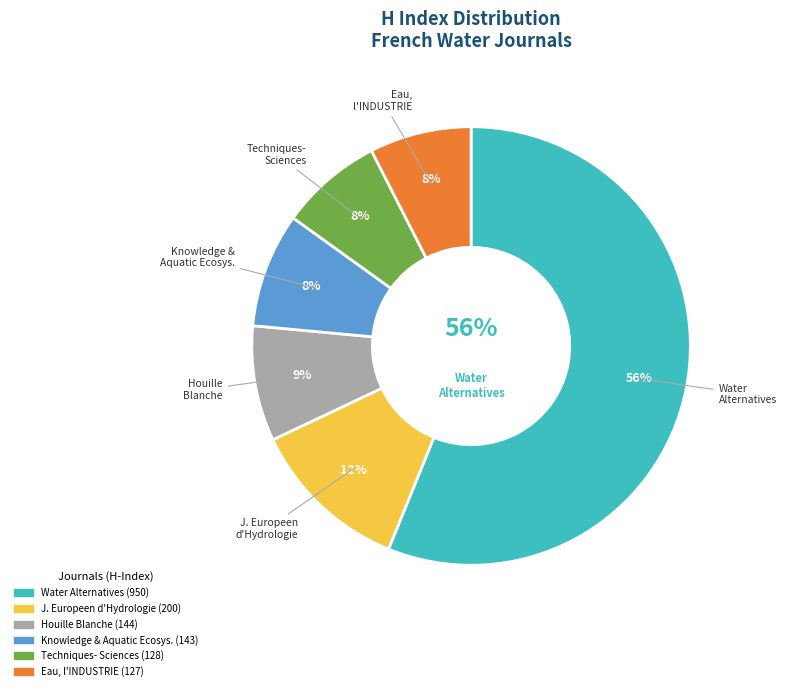

Which category accounts for the majority?

Water Alternatives